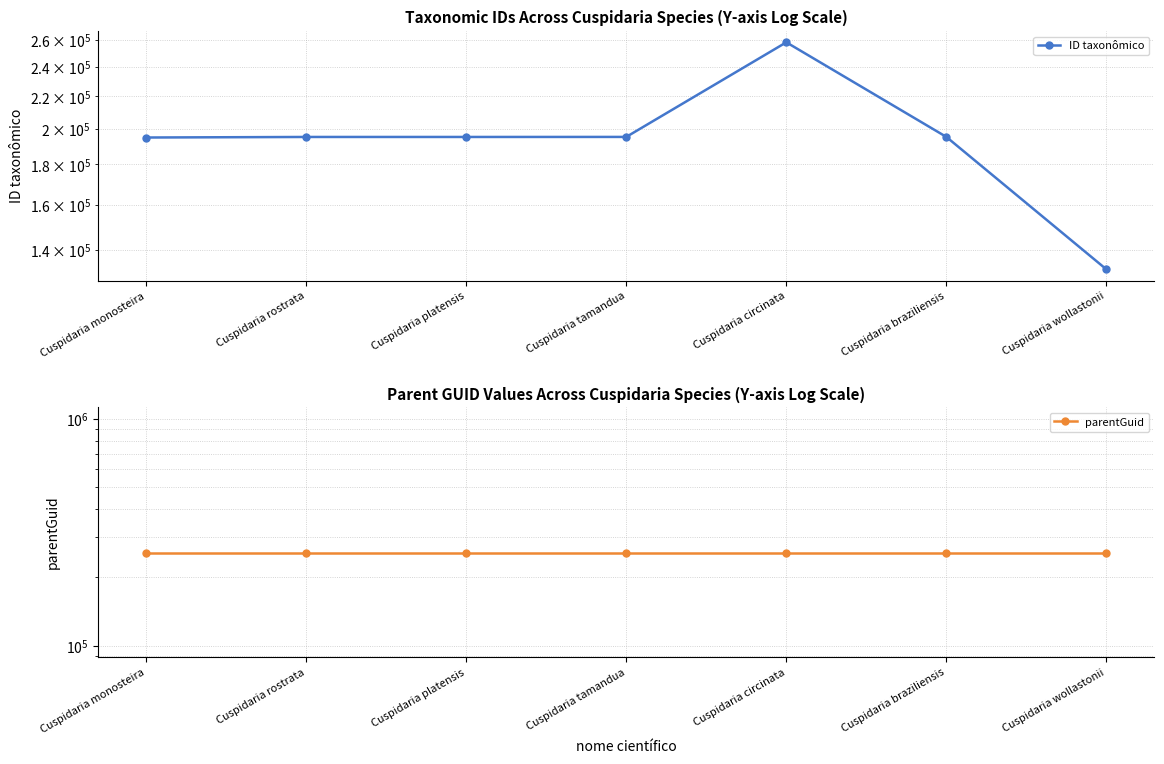

Rank the series at Cuspidaria platensis from highest to lowest value.

parentGuid, ID taxonômico